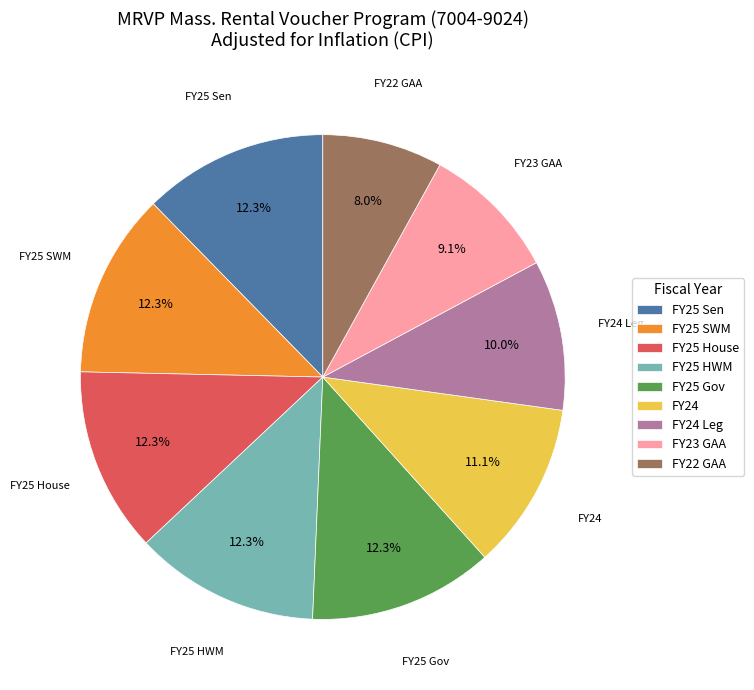

To the nearest percent, what is the difference between the largest and smallest slice percentages?

4%